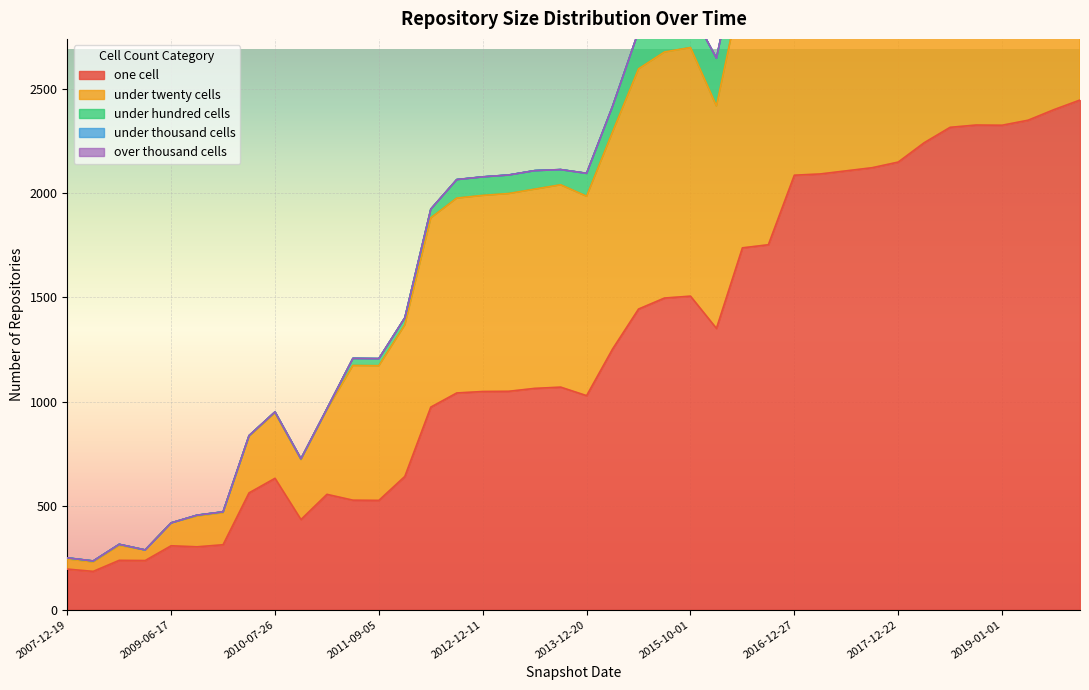

The value of over_thousand_cells at 2008-12-17 is 0. True or false?

True